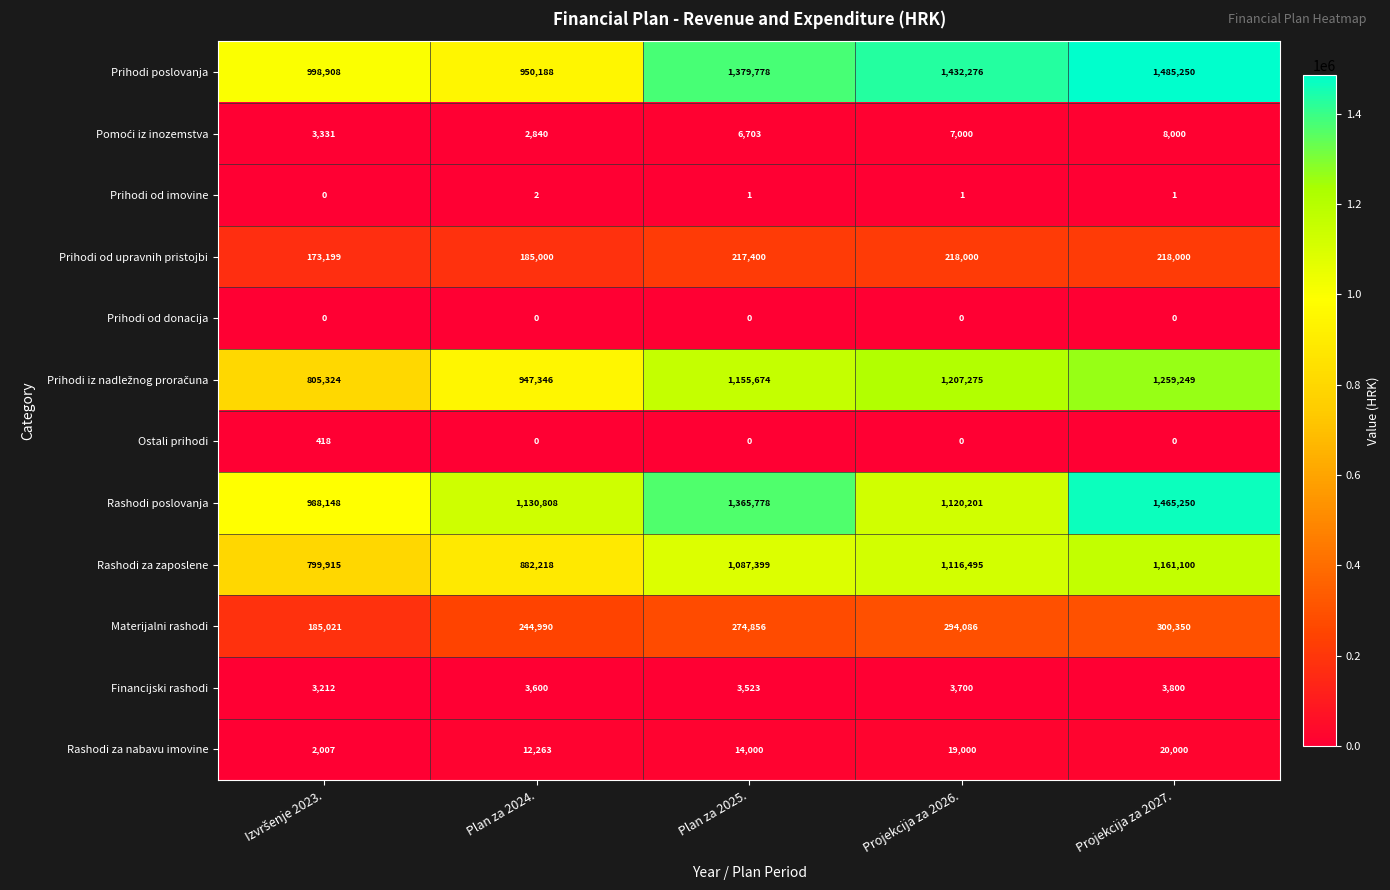

What is the sum of all Prihodi od imovine values?

5